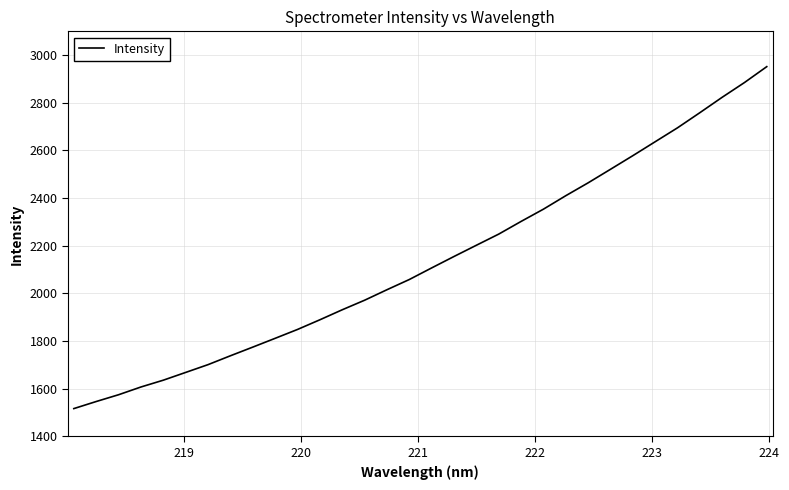

What is the maximum value shown in the chart?

2951.8